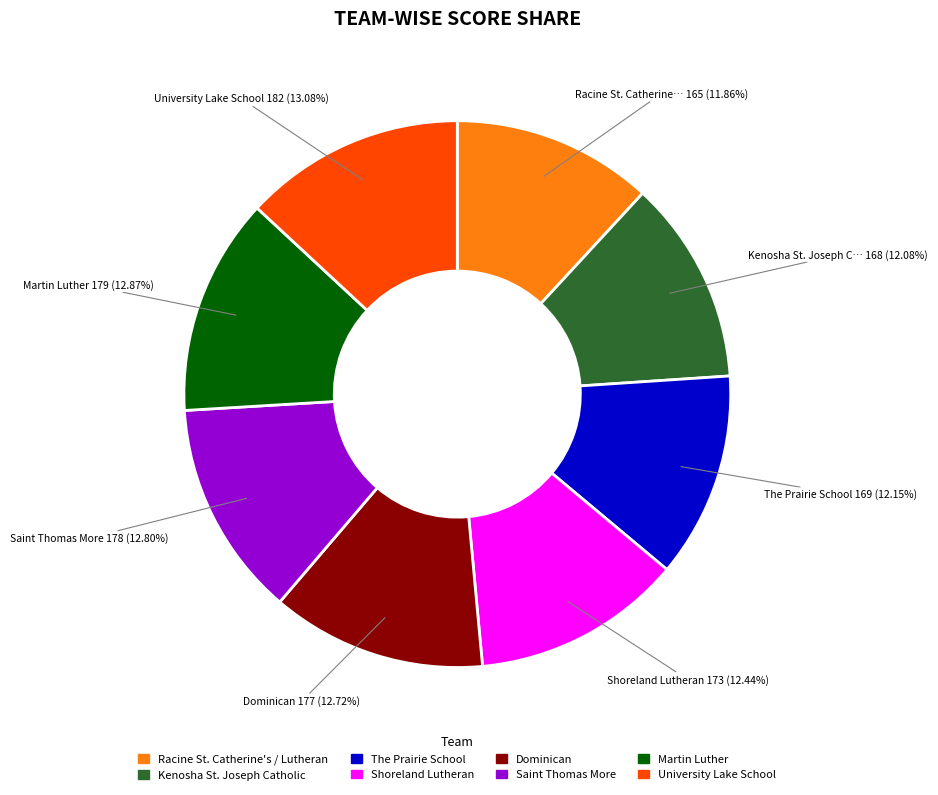

Is there a majority slice in this chart?

No